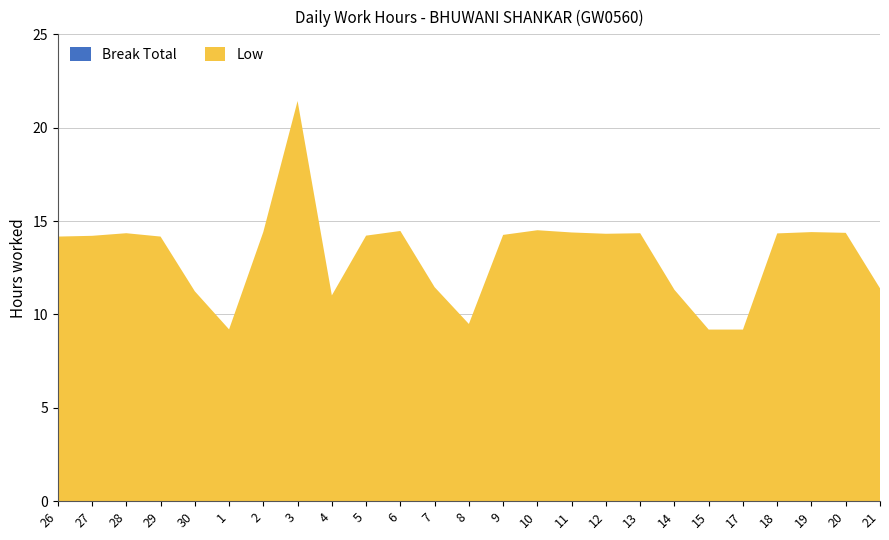

Reading left to right, extract all data points from this chart.

Low: 14.2	14.2	14.3	14.2	11.2	9.2	14.4	21.4	11.0	14.2	14.5	11.5	9.5	14.3	14.5	14.4	14.3	14.3	11.3	9.2	9.2	14.3	14.4	14.4	11.4
Break Total: 0.0	0.0	0.0	0.0	0.0	0.0	0.0	0.0	0.0	0.0	0.0	0.0	0.0	0.0	0.0	0.0	0.0	0.0	0.0	0.0	0.0	0.0	0.0	0.0	0.0